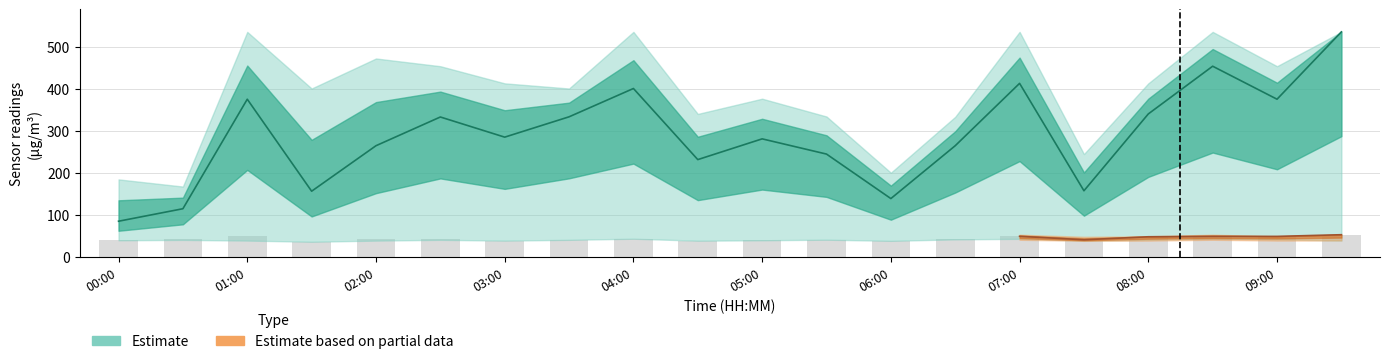

Which category has the lowest value in the P2_upper series?

06:00